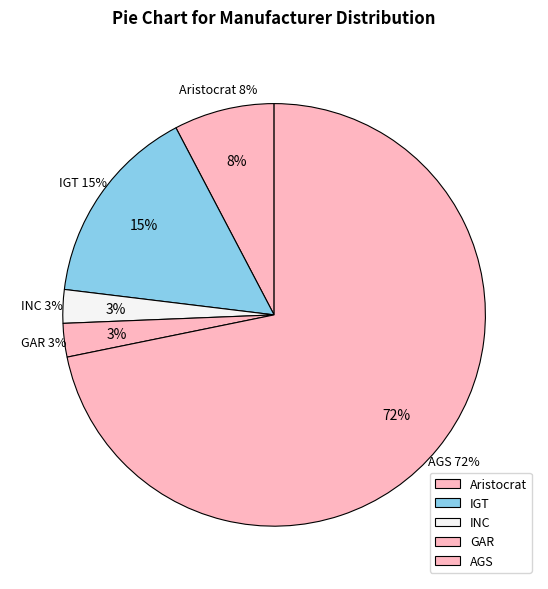

Count the number of slices in the pie.

5